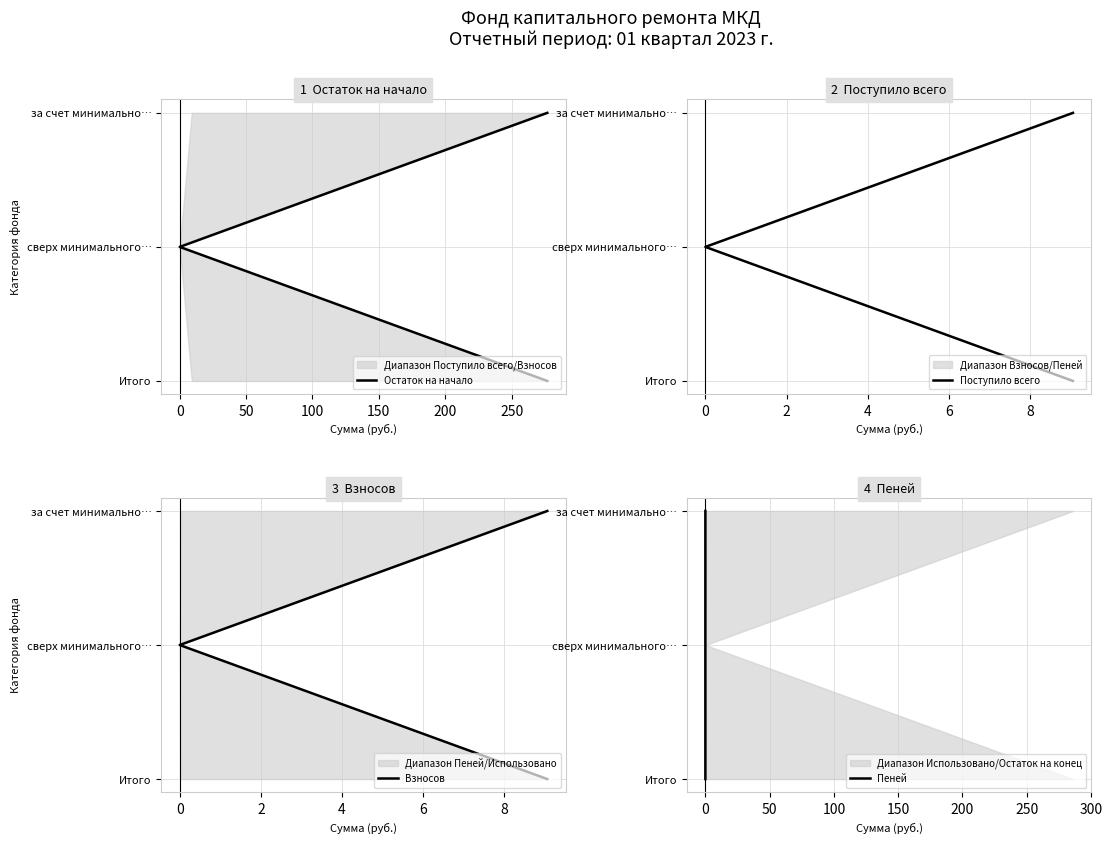

What are all the series names shown in the legend?

Остаток на начало, Поступило всего, Взносов, Пеней